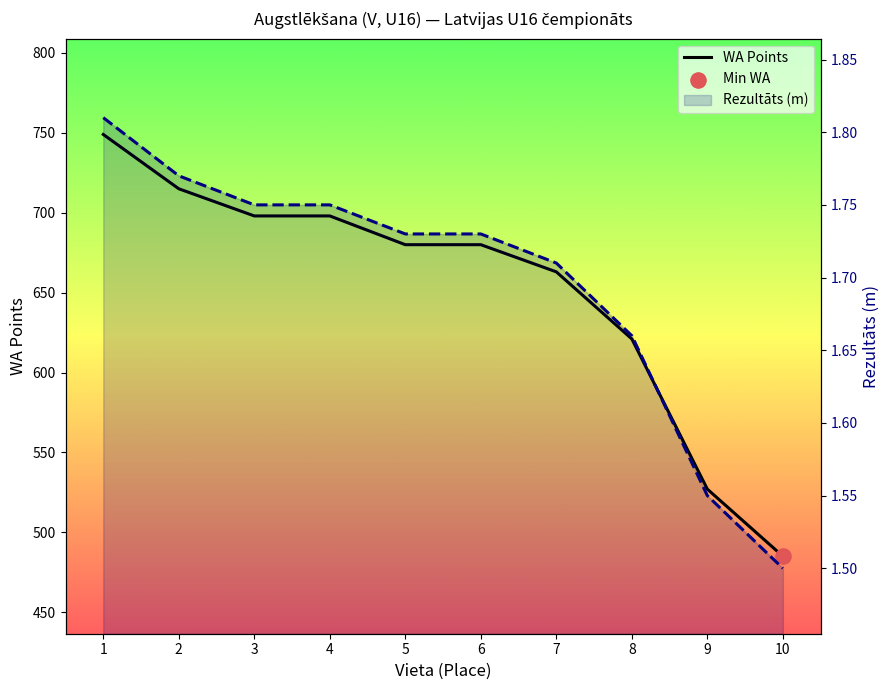

Is the value of Rezultāts (m) at 6 greater than the value of WA Points at 9?

No